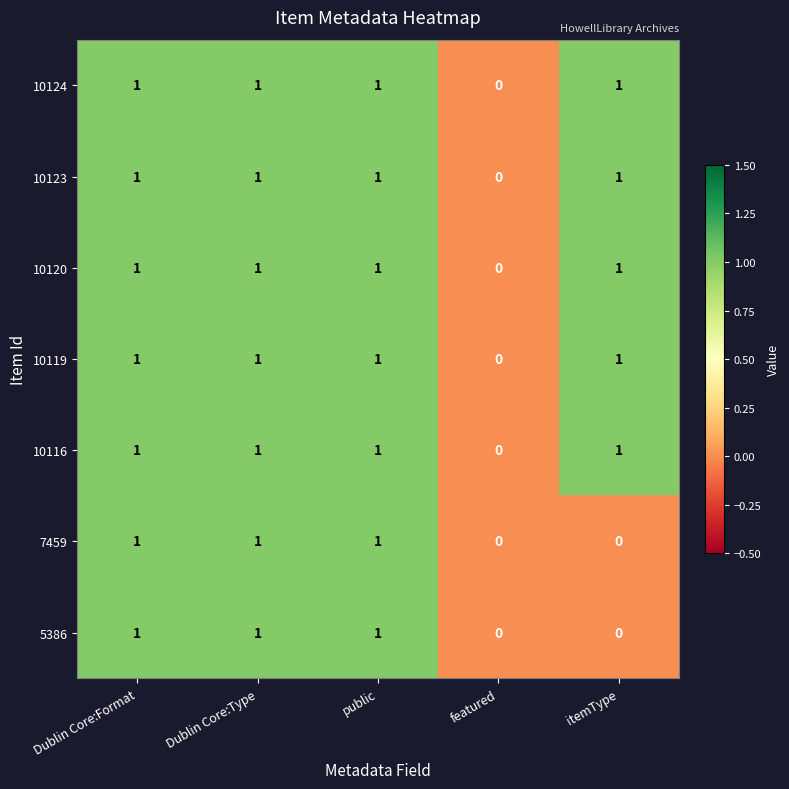

How many data points does each series have?

5